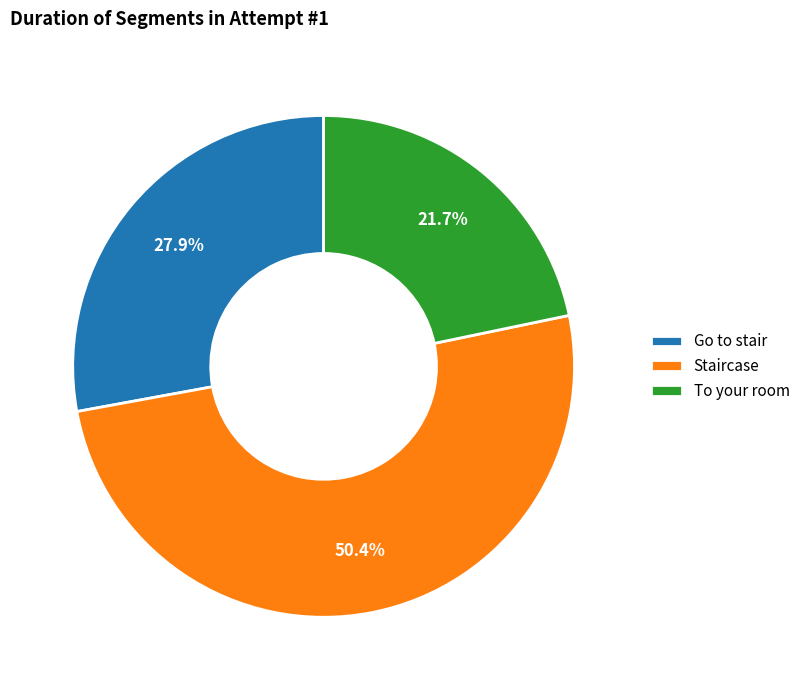

To the nearest percent, what percentage of the pie is Go to stair?

28%